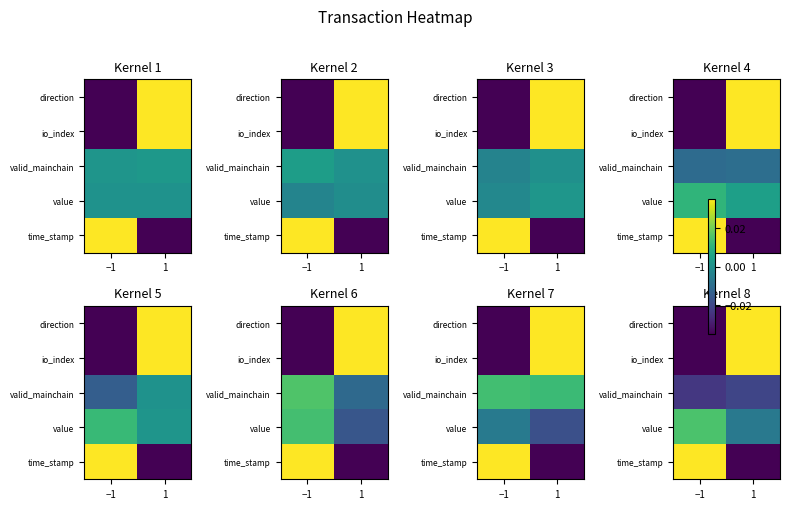

List the series in order of their peak value, lowest first.

valid_mainchain, value, time_stamp, direction, io_index